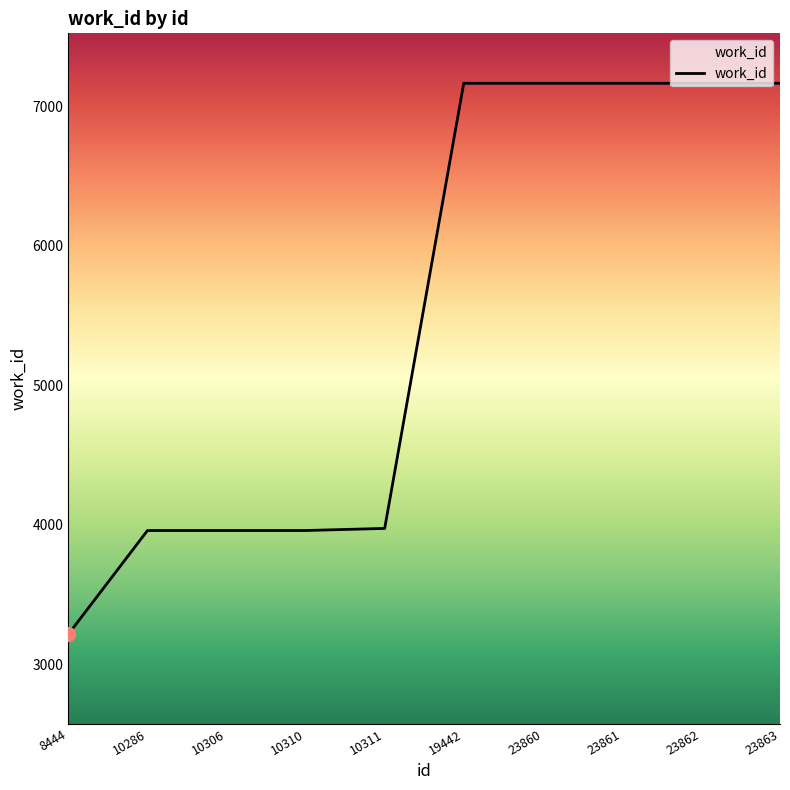

What is the difference between the values at 10306 and 23863?

3206